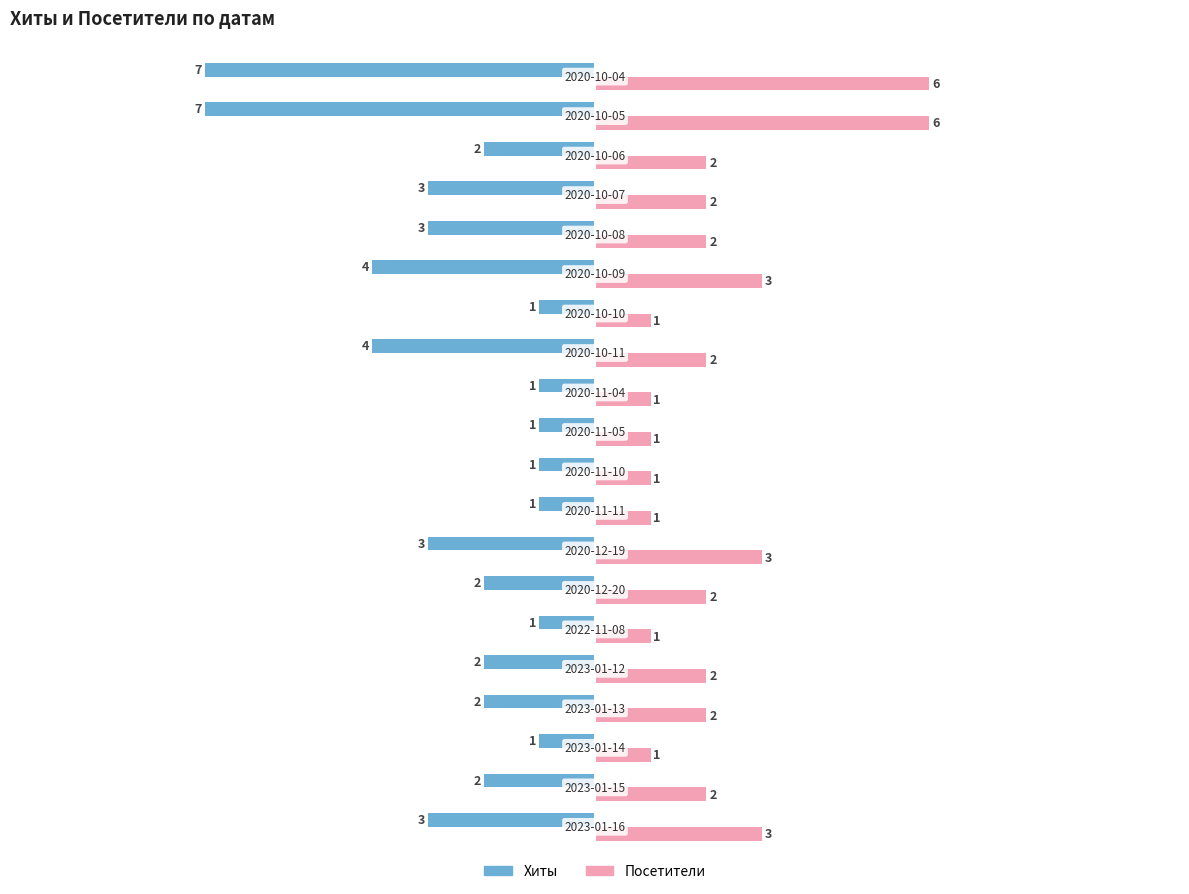

How many Хиты values are between -3 and -1?

16